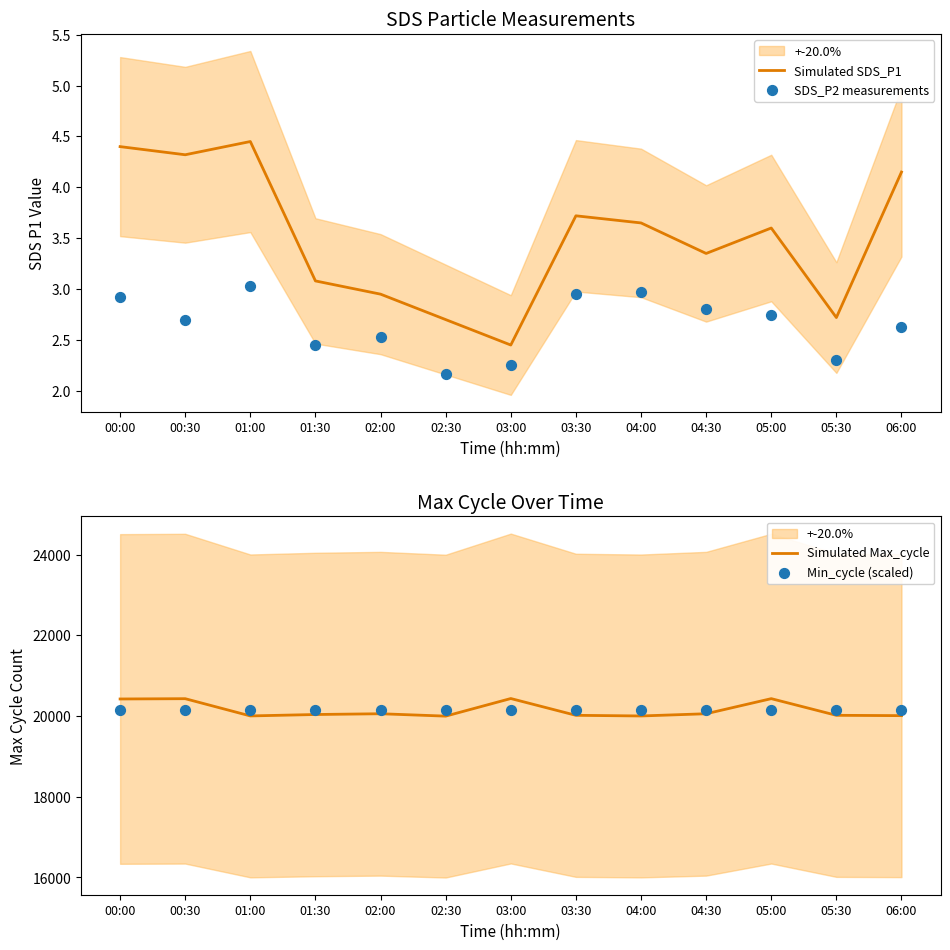

What are all the series names shown in the legend?

Simulated SDS_P1, SDS_P2 measurements, Simulated Max_cycle, Min_cycle (scaled)